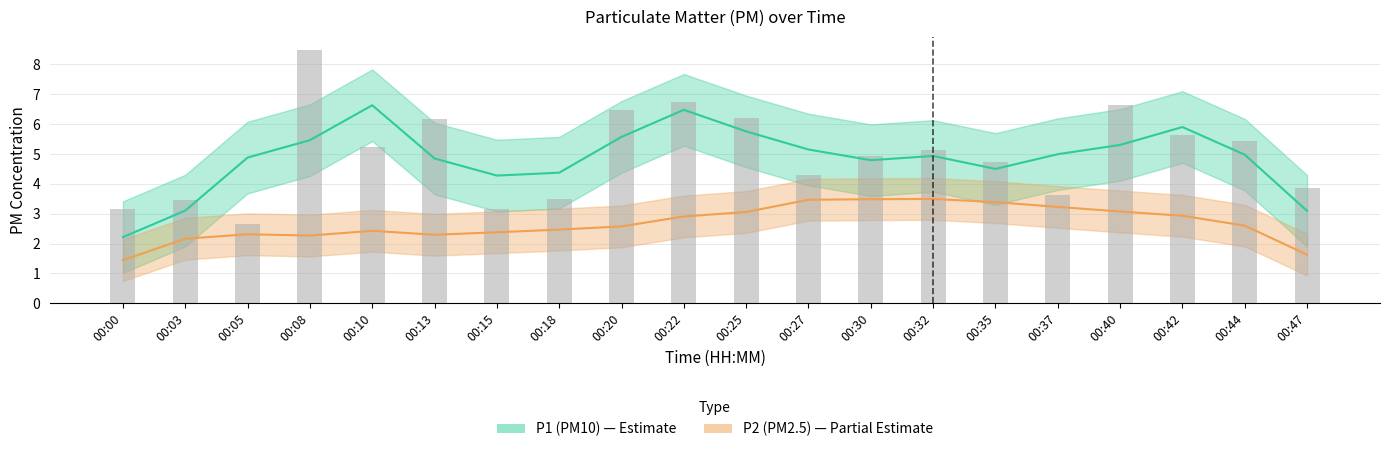

Which category has the highest value across all series?

00:08